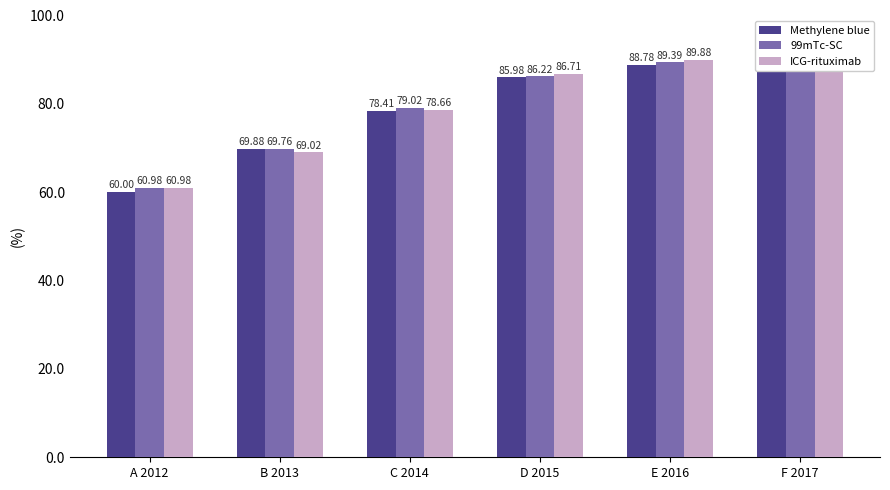

Is the value of Methylene blue at B 2013 greater than the value of 99mTc-SC at B 2013?

Yes